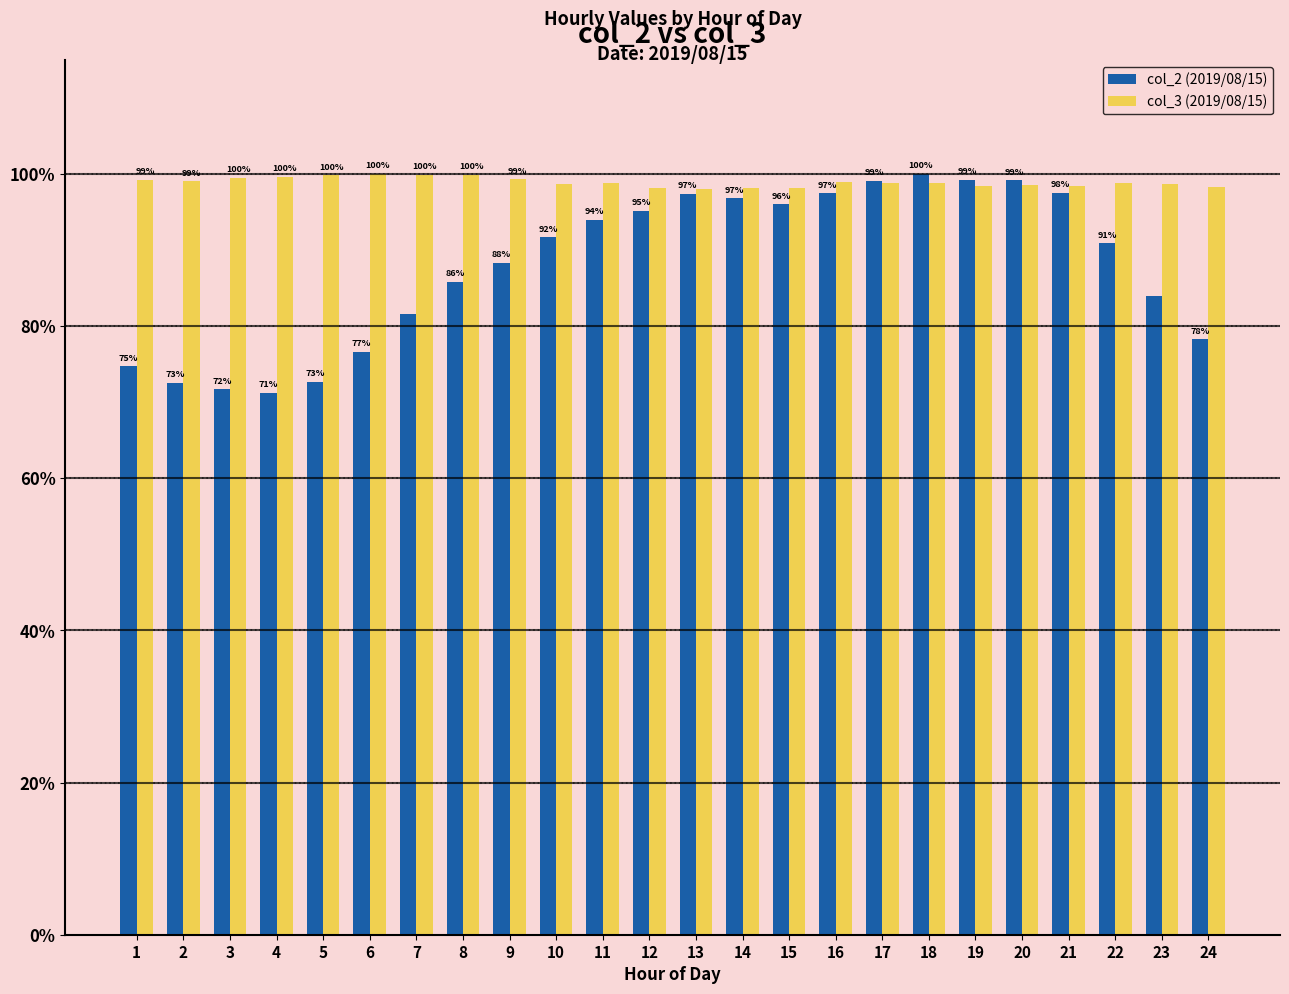

How many bars are there in each group?

2